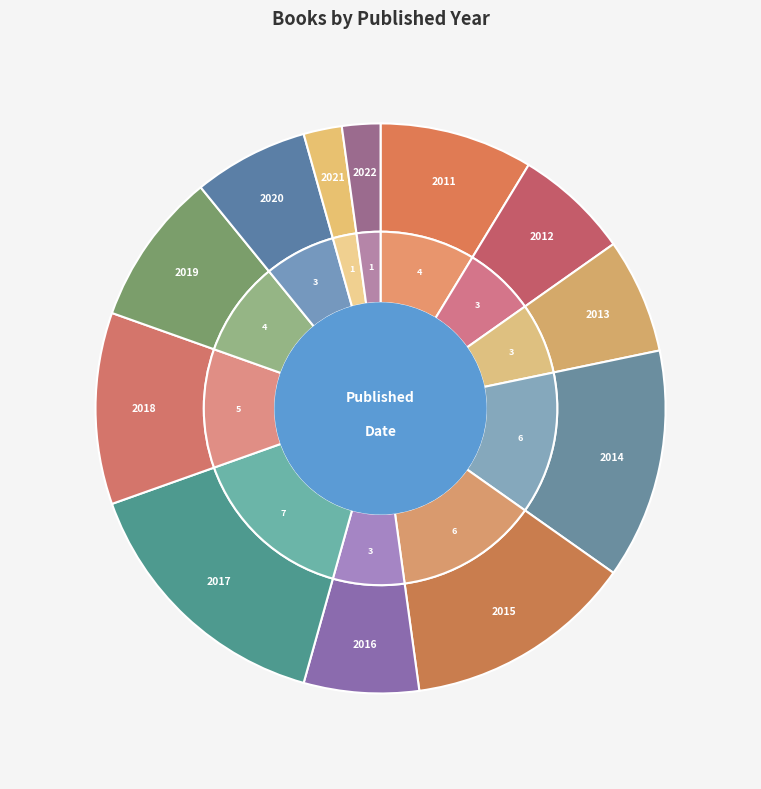

Is it true that 2022 is 15% of the pie?

False